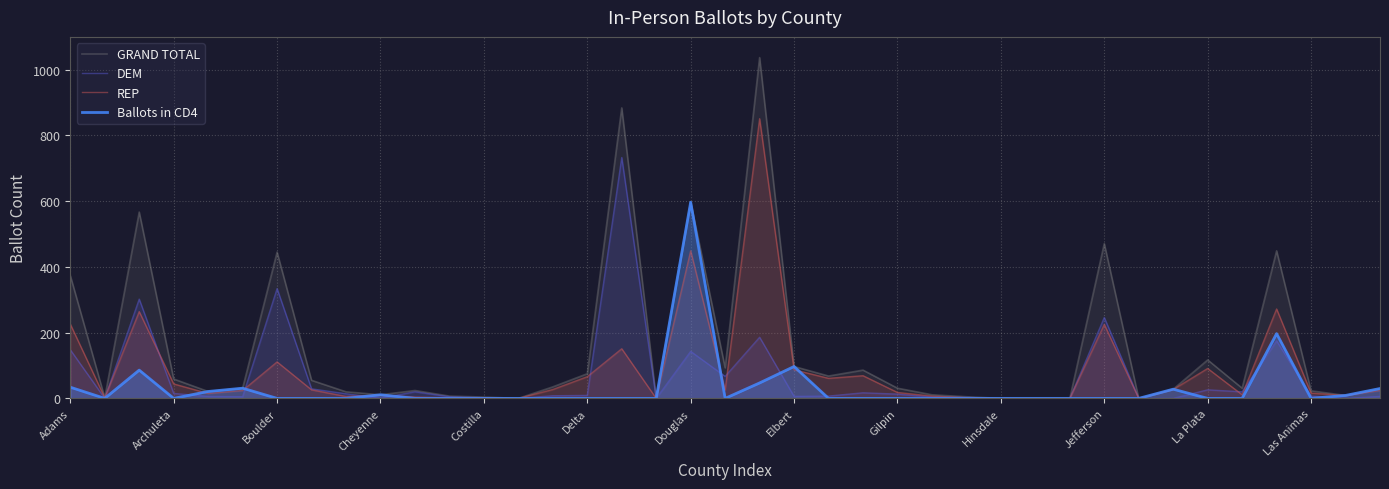

How many lines are shown in the chart?

4